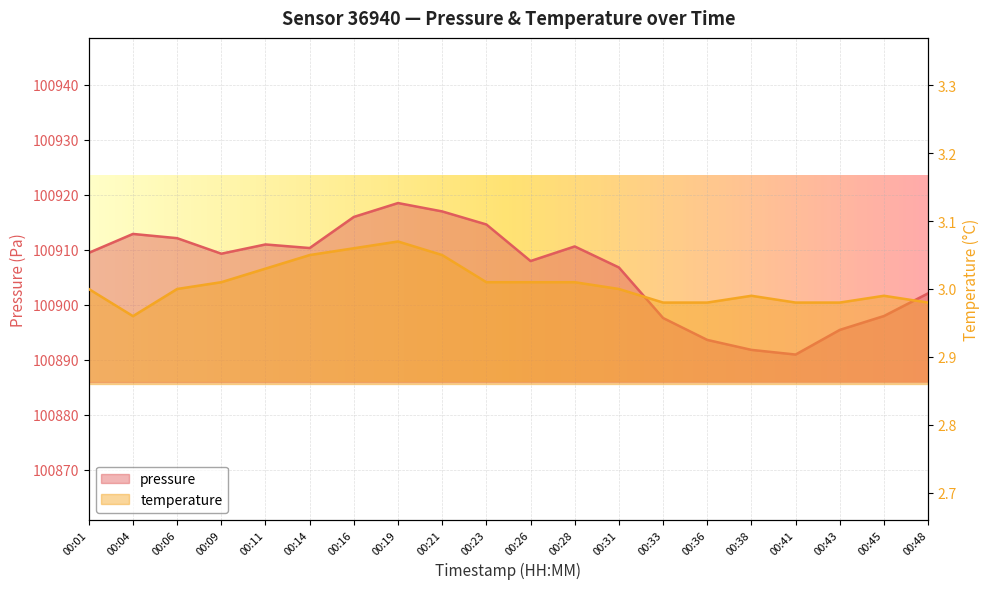

List the series in order of their overall mean, highest first.

pressure, temperature